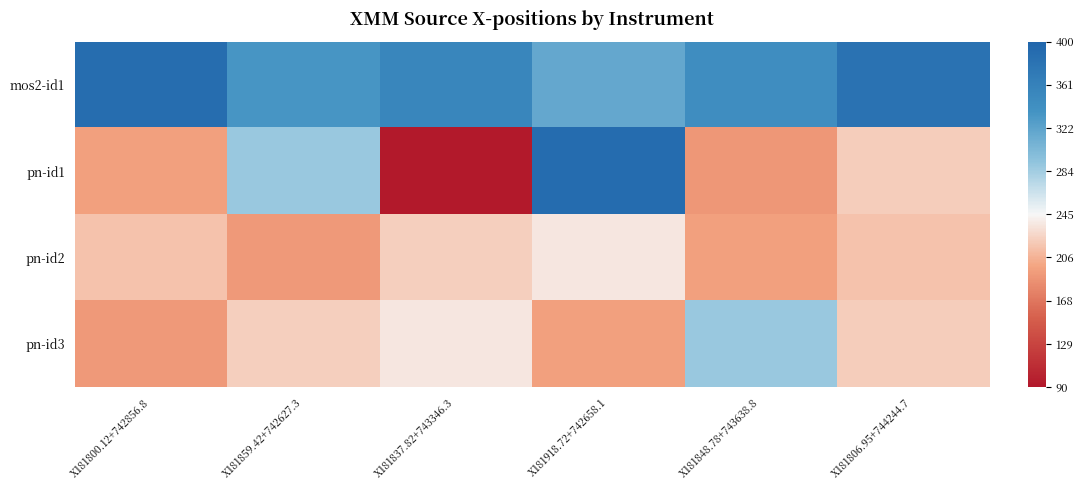

Reading left to right, what are all the values shown in this chart?

mos2-id1: X181800.12+742856.8=0.9	X181859.42+742627.3=0.6	X181837.82+743346.3=0.7	X181918.72+742658.1=0.5	X181848.78+743638.8=0.6	X181806.95+744244.7=0.9
pn-id1: X181800.12+742856.8=-0.3	X181859.42+742627.3=0.3	X181837.82+743346.3=-1.0	X181918.72+742658.1=0.9	X181848.78+743638.8=-0.4	X181806.95+744244.7=-0.2
pn-id2: X181800.12+742856.8=-0.2	X181859.42+742627.3=-0.3	X181837.82+743346.3=-0.1	X181918.72+742658.1=-0.1	X181848.78+743638.8=-0.3	X181806.95+744244.7=-0.2
pn-id3: X181800.12+742856.8=-0.3	X181859.42+742627.3=-0.1	X181837.82+743346.3=-0.1	X181918.72+742658.1=-0.3	X181848.78+743638.8=0.3	X181806.95+744244.7=-0.2